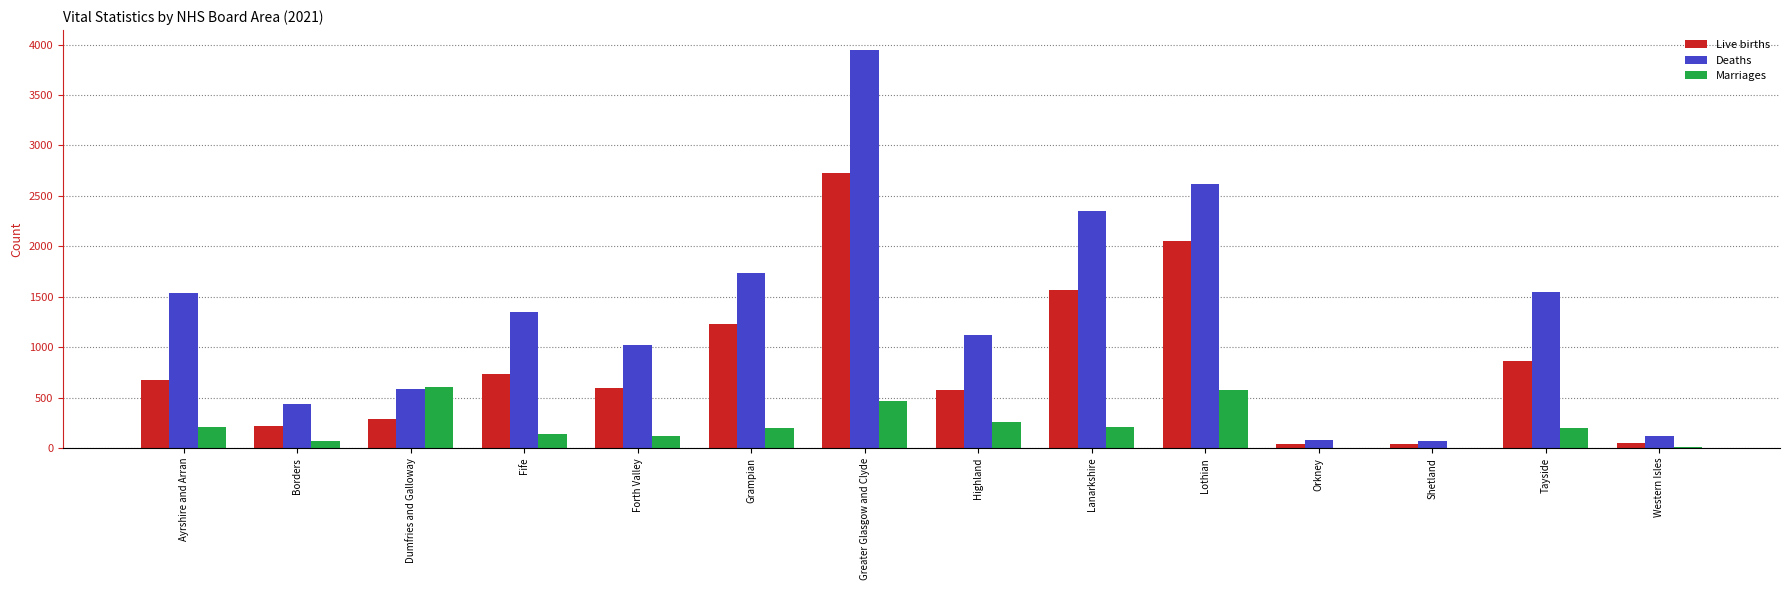

The Live births series shows 92 at Dumfries and Galloway. True or false?

False